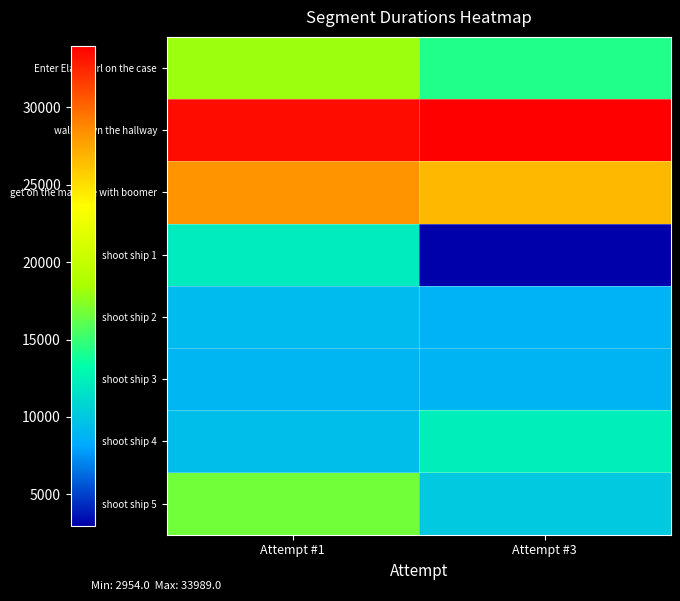

How many categories are shown in the chart?

2